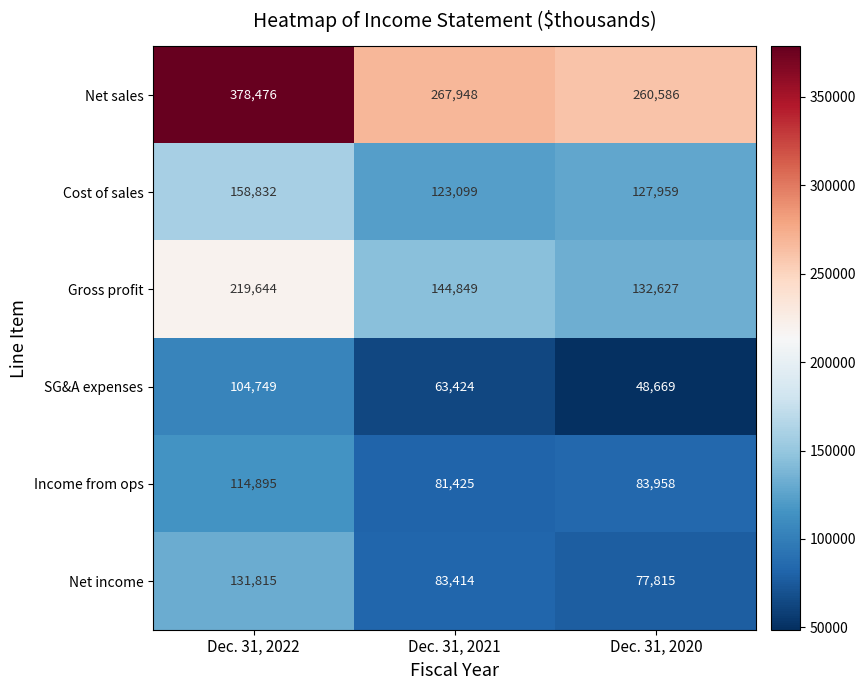

At Dec. 31, 2022, list the series in order from smallest to largest.

SG&A expenses, Income from ops, Net income, Cost of sales, Gross profit, Net sales